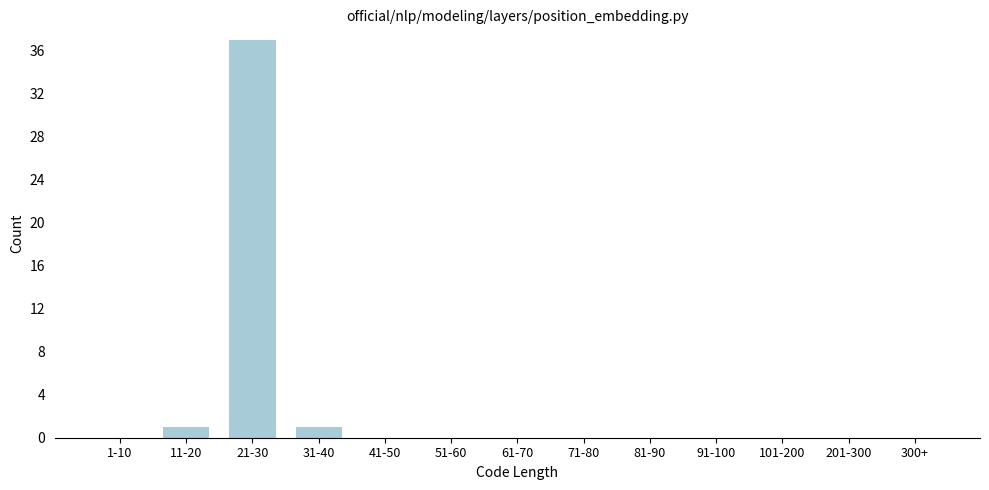

Reading right to left, extract all data points from this chart.

300+=0	201-300=0	101-200=0	91-100=0	81-90=0	71-80=0	61-70=0	51-60=0	41-50=0	31-40=1	21-30=37	11-20=1	1-10=0